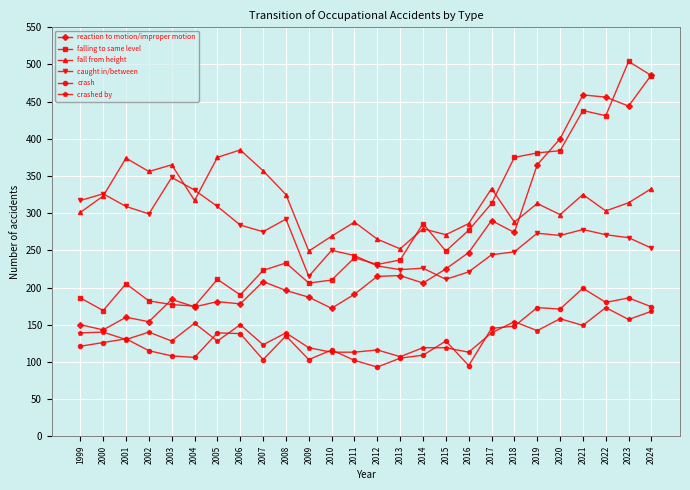

What is the value of the fall from height point at the 21st from the left?

313